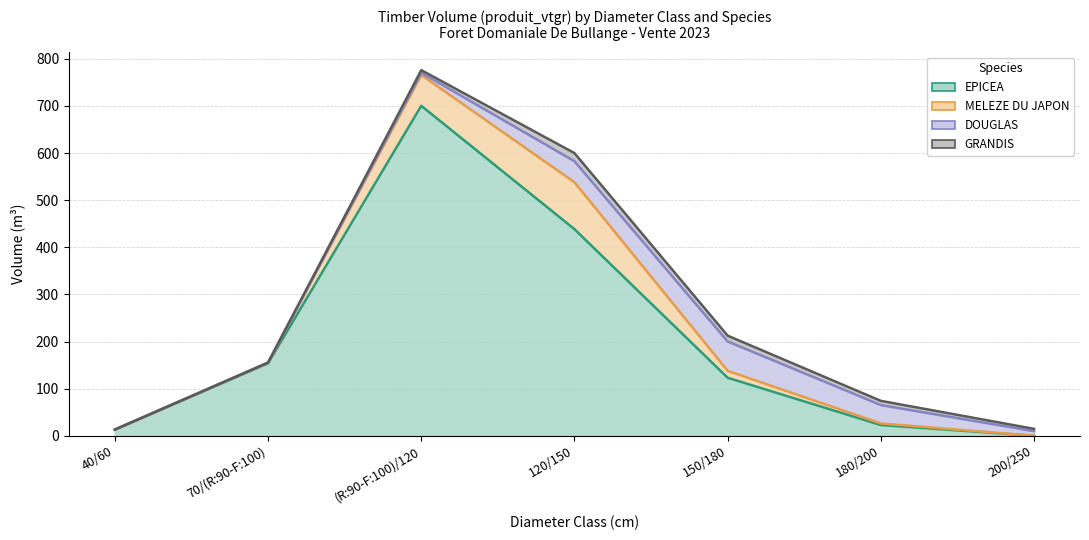

True or false: DOUGLAS has more than 2 interior local peaks.

False